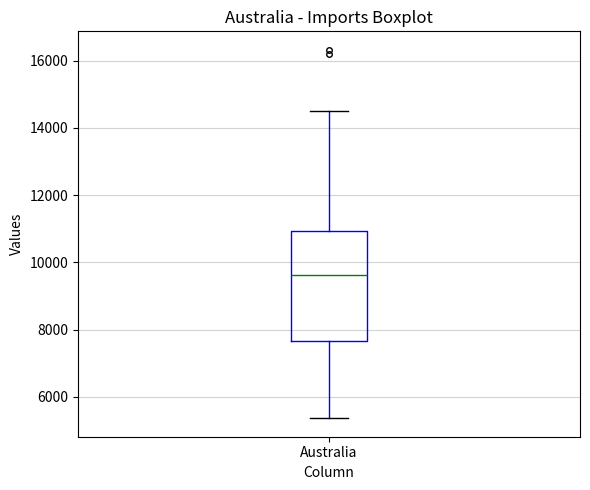

Transcribe this box plot: give where the median line is, the range the box spans, and where the two whiskers end, as read against the y-axis. The values are not printed on the chart, so give them approximately, as read against the axis.

median 9600, box 7600 to 11000, whiskers 5400 to 14600